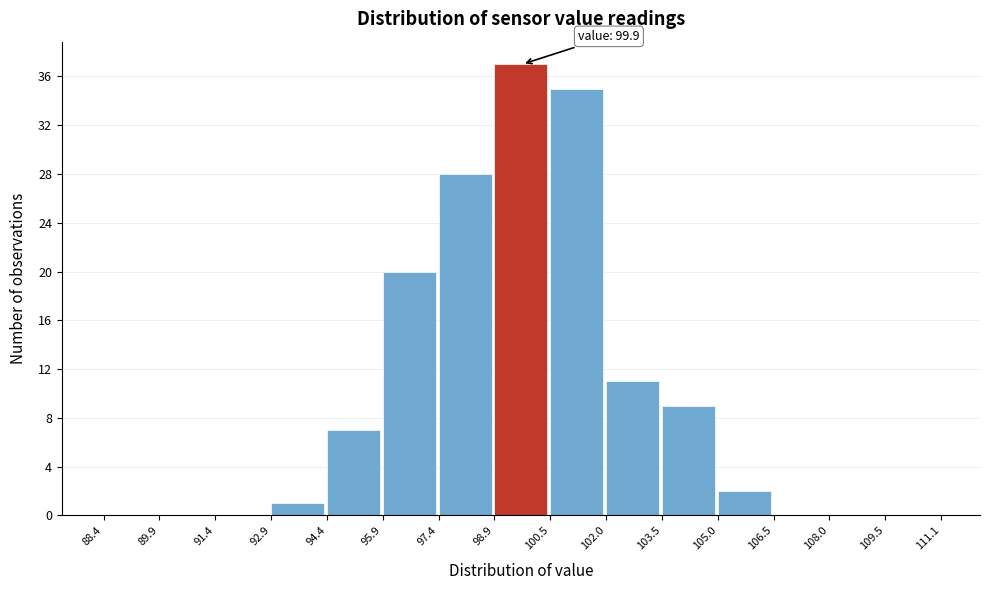

Over which range of the x-axis is the bar tallest?

98.9 to 100.5